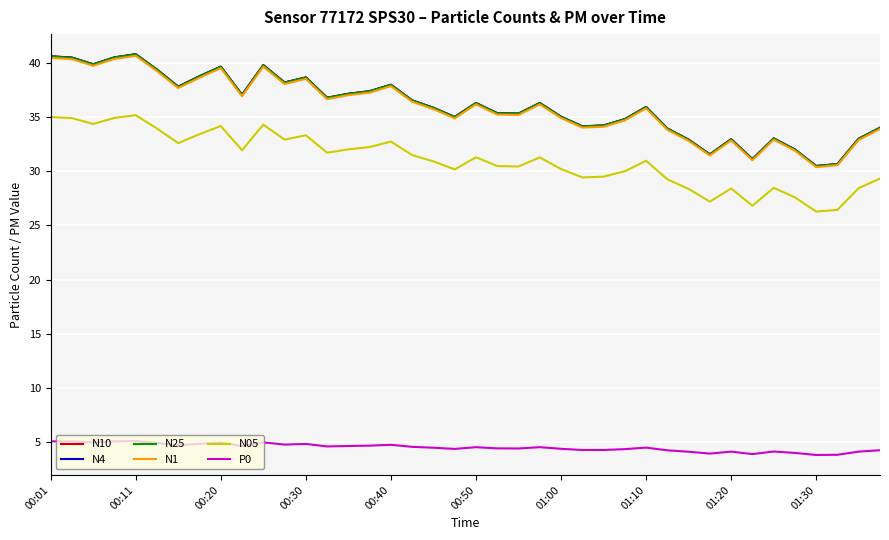

What is the maximum value for N4?

40.8